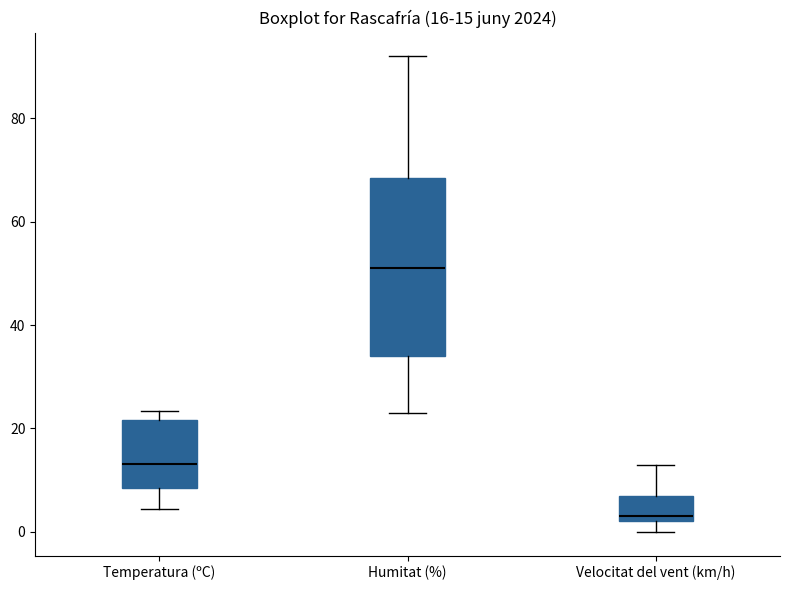

Which box's median line is the highest?

Humitat (%)